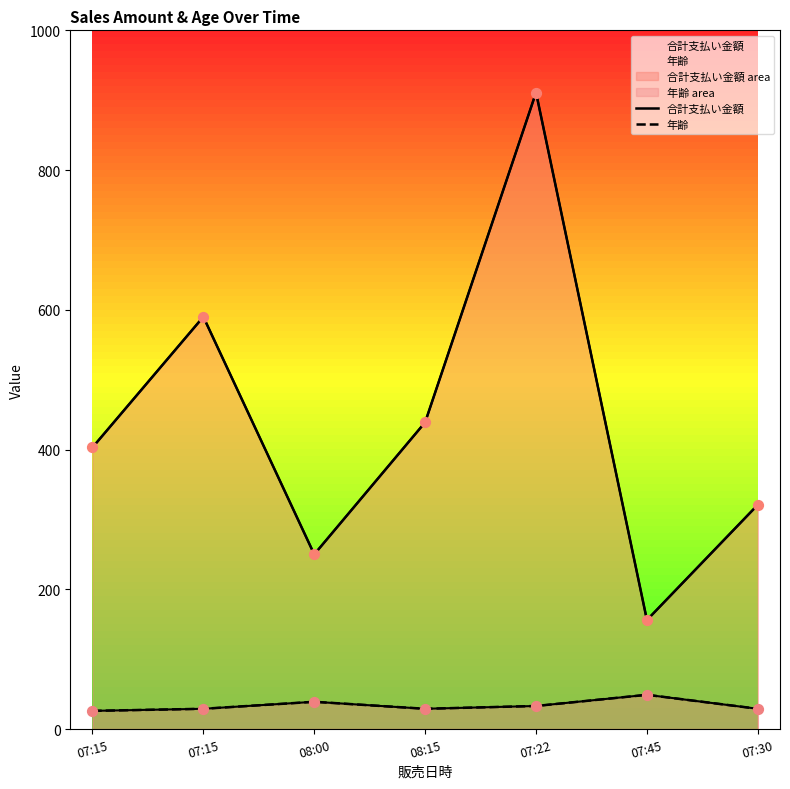

Which series has the widest spread of Y values?

合計支払い金額